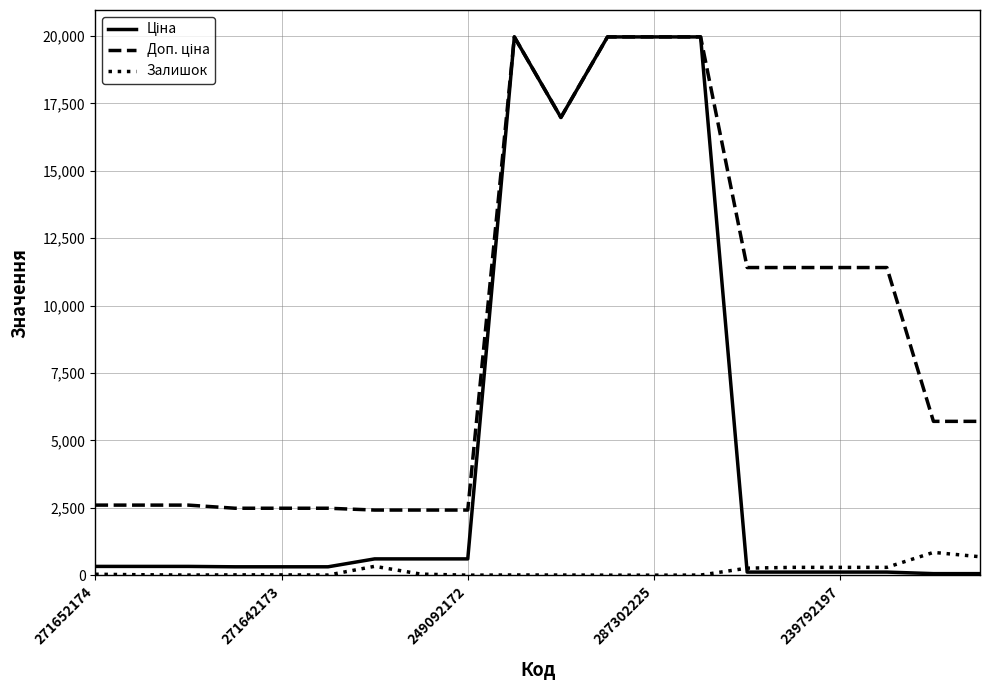

What is the value of the Залишок point at the 7th from the left?

328.0